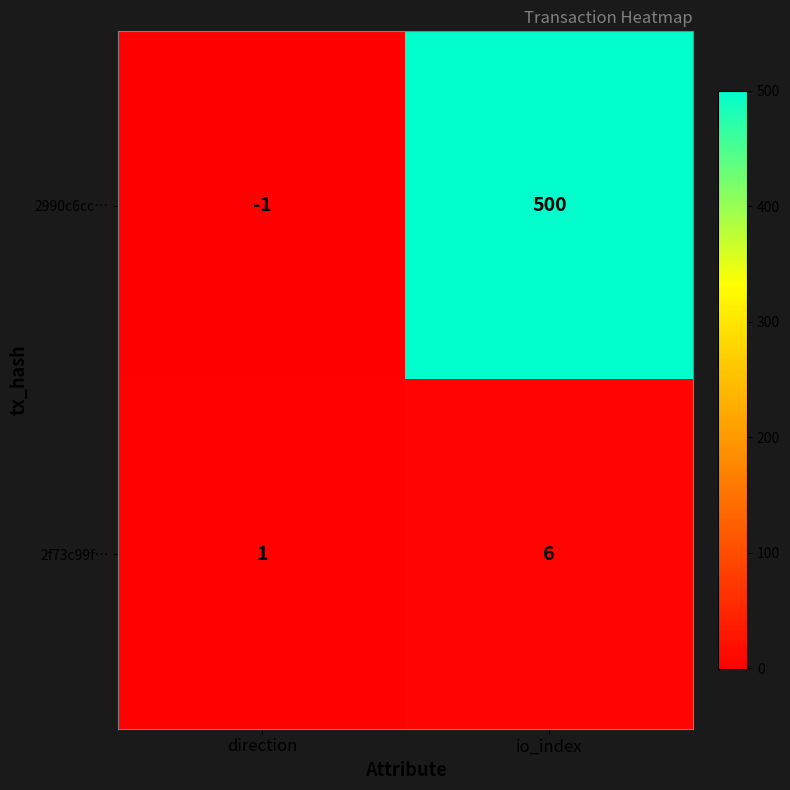

Reading left to right, transcribe all the data shown in this chart.

2990c6cc…: -1	500
2f73c99f…: 1	6